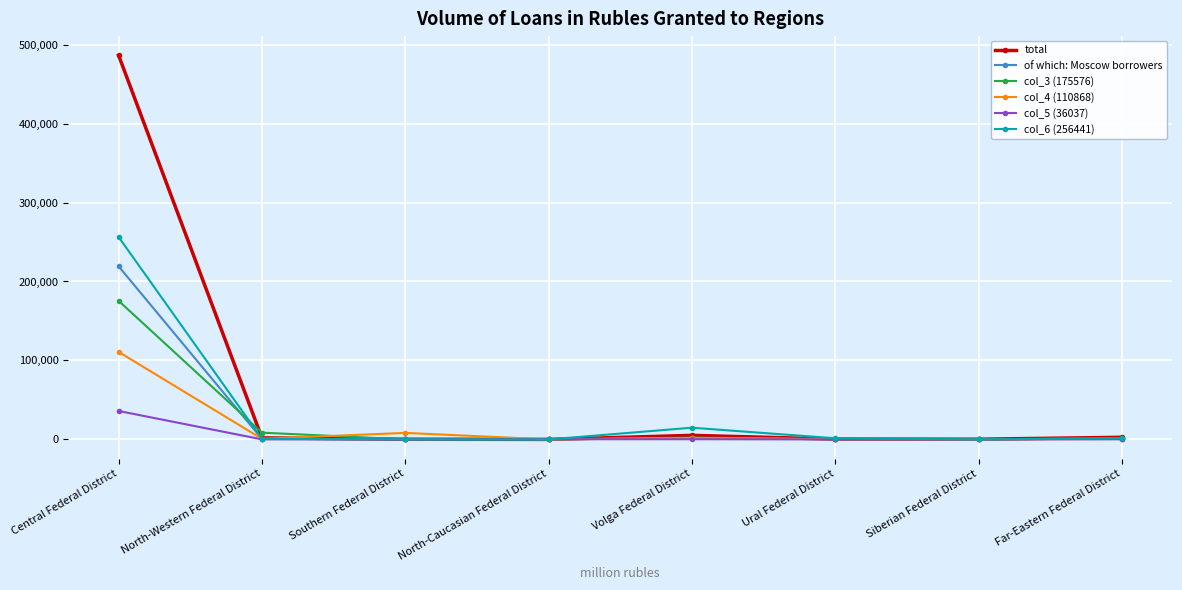

At which label is total closest to 243233?

Volga Federal District